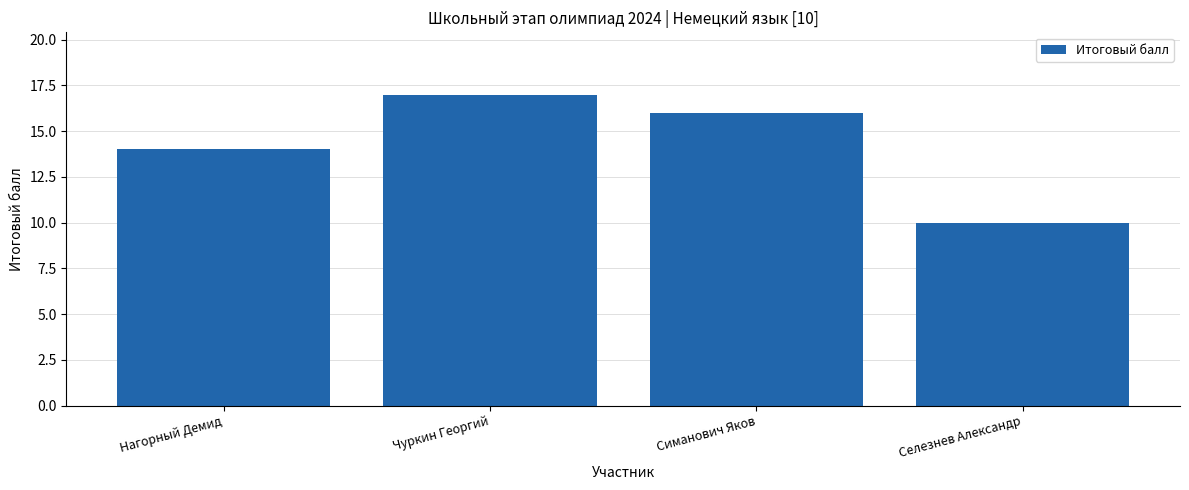

Rank the categories by value from lowest to highest.

Селезнев Александр, Нагорный Демид, Симанович Яков, Чуркин Георгий